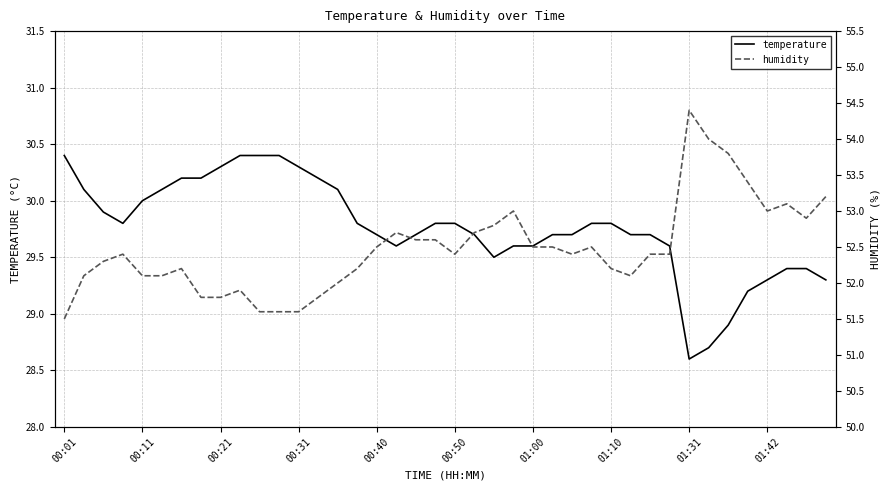

At which label does temperature first exceed 29?

00:01